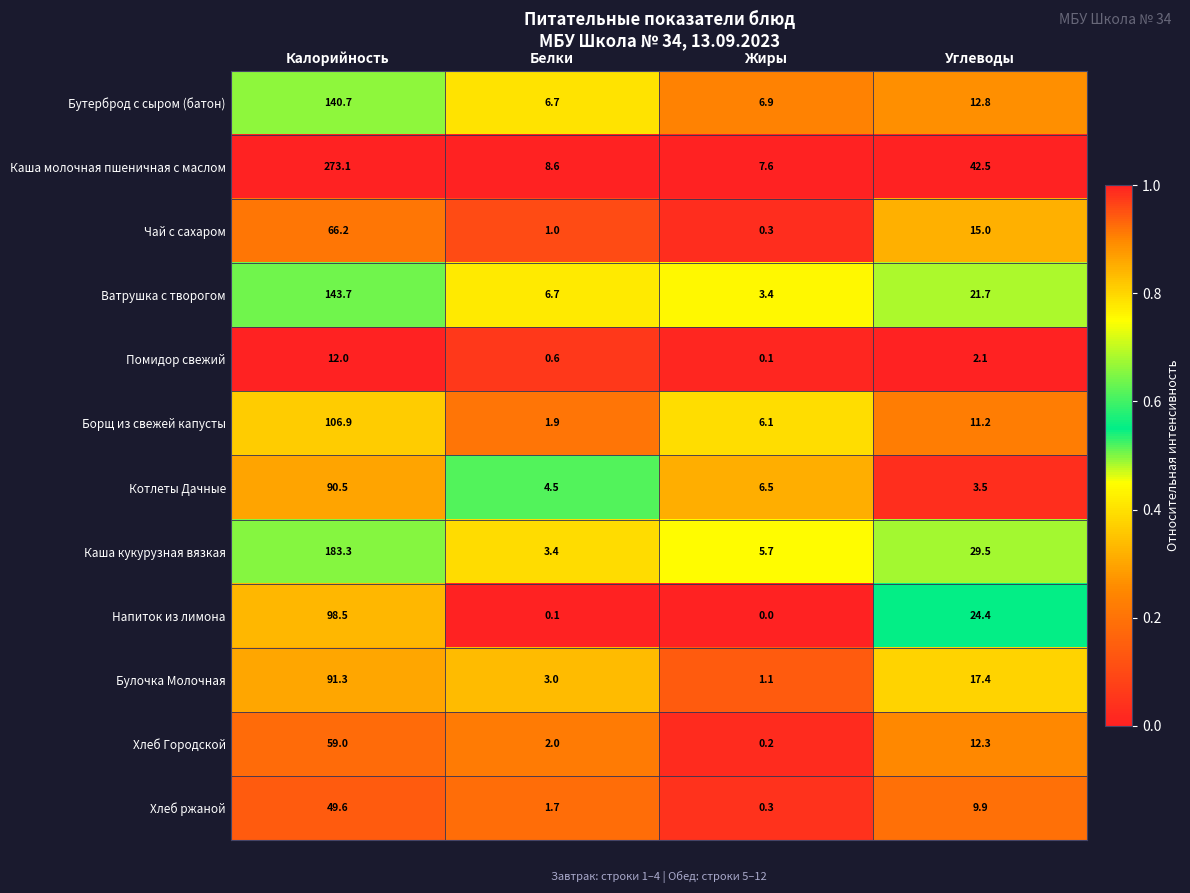

Where does the Бутерброд с сыром (батон) series first go above 12?

Калорийность